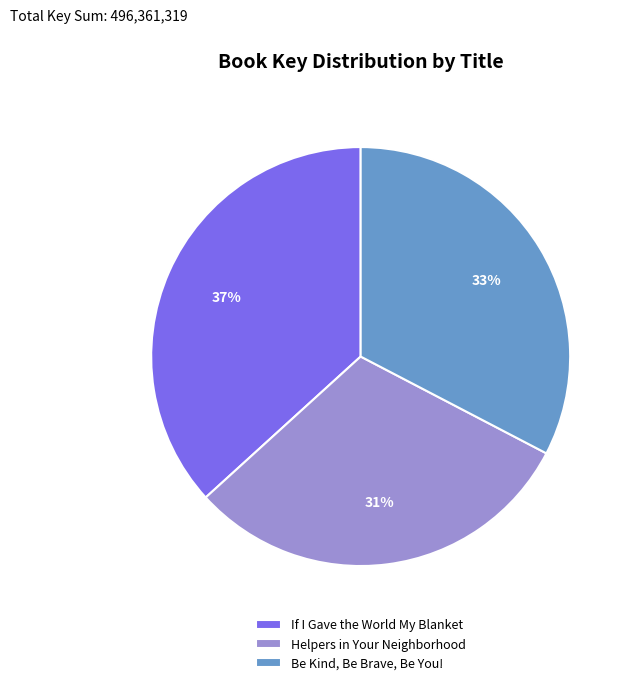

Does If I Gave the World My Blanket account for over 50% of the chart?

No